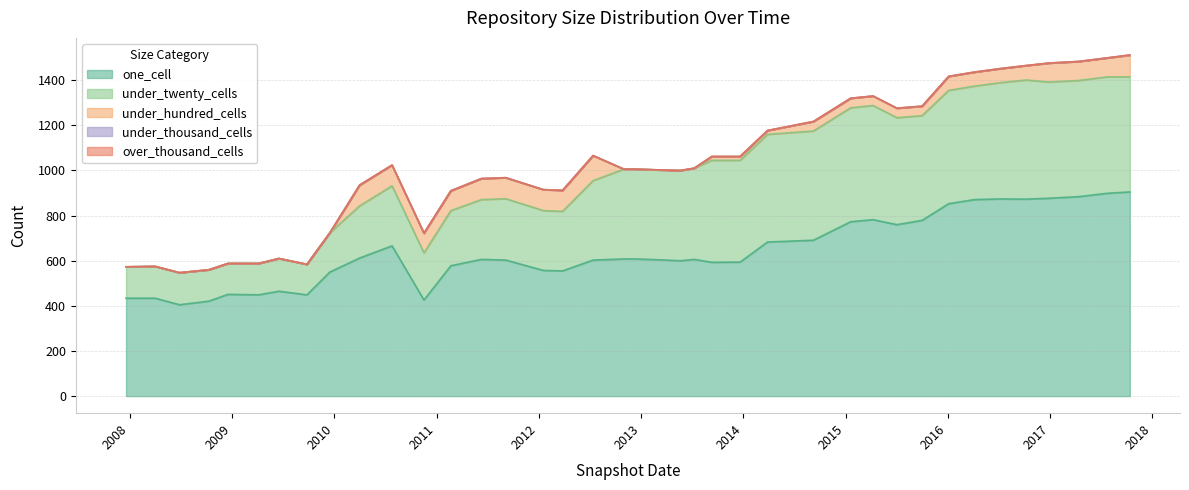

Which series changed the most between 2008-06-27 and 2012-07-13?

under_twenty_cells